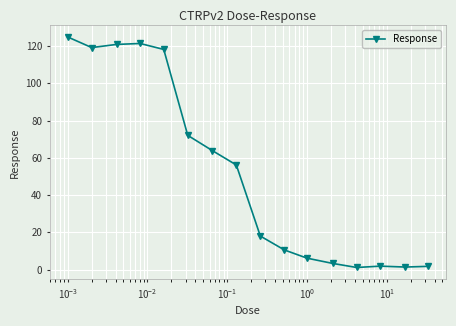

What is the difference between the second highest and second lowest values?

120.1